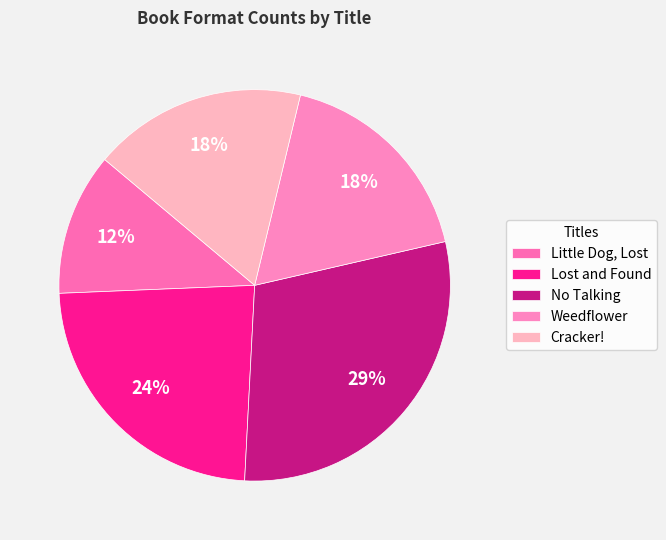

Does Cracker! account for over 50% of the chart?

No